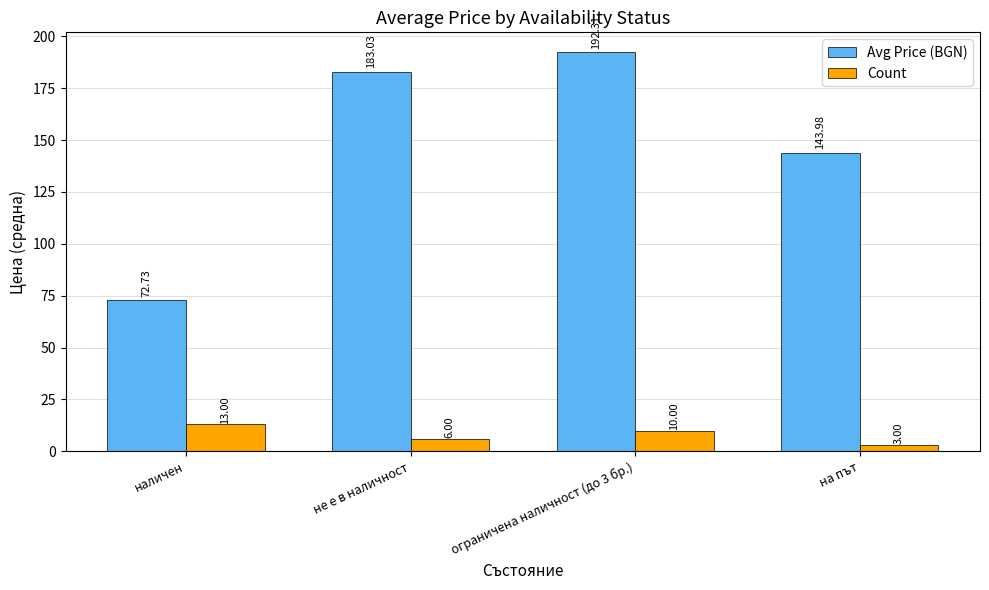

List the series in order of their overall mean, lowest first.

Count, Avg Price (BGN)